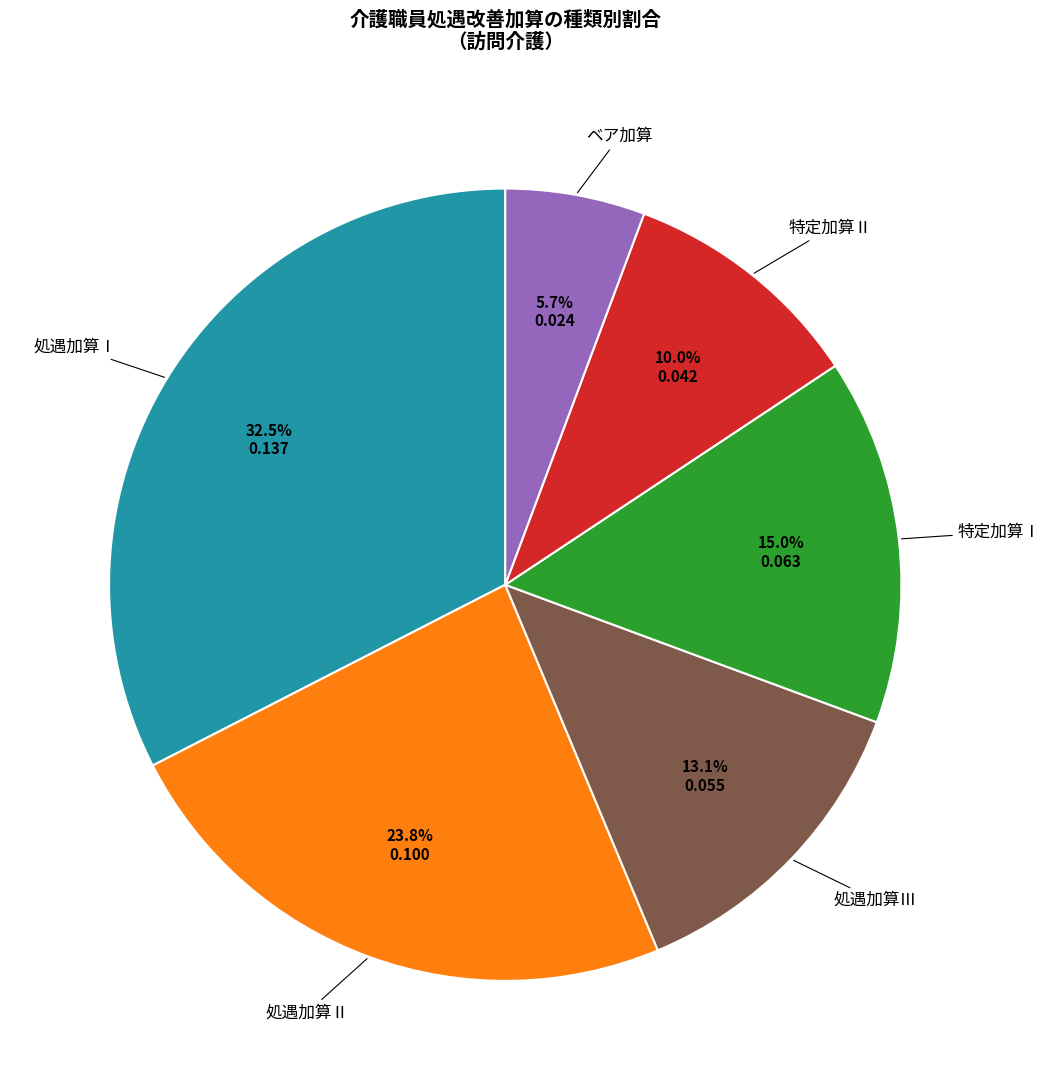

To the nearest percent, what is the difference between the largest and smallest slice percentages?

27%